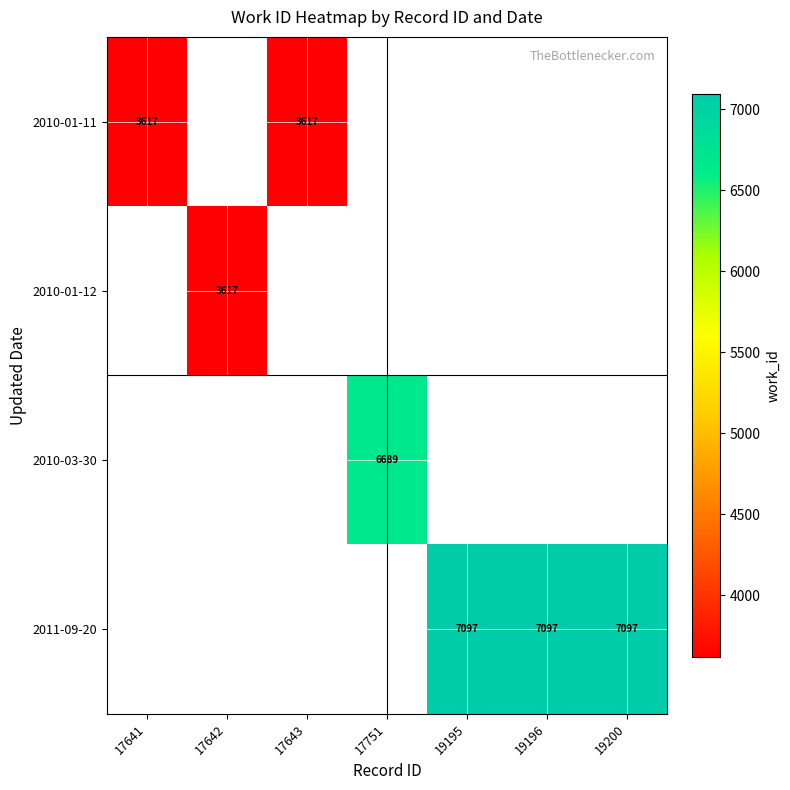

The 2011-09-20 series shows 3500 at 19200. True or false?

False